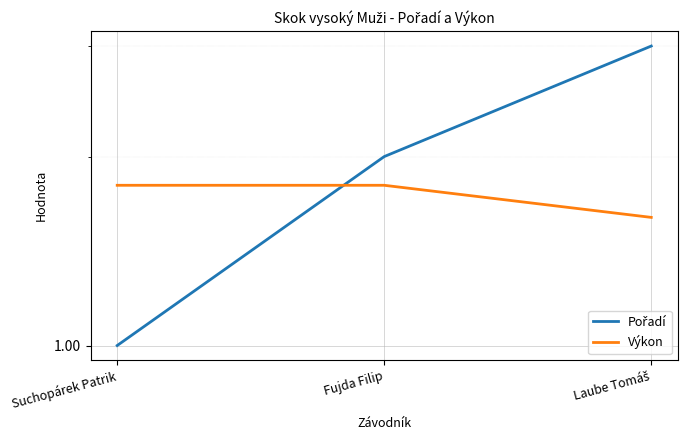

What is the average value of the Pořadí series?

2.0